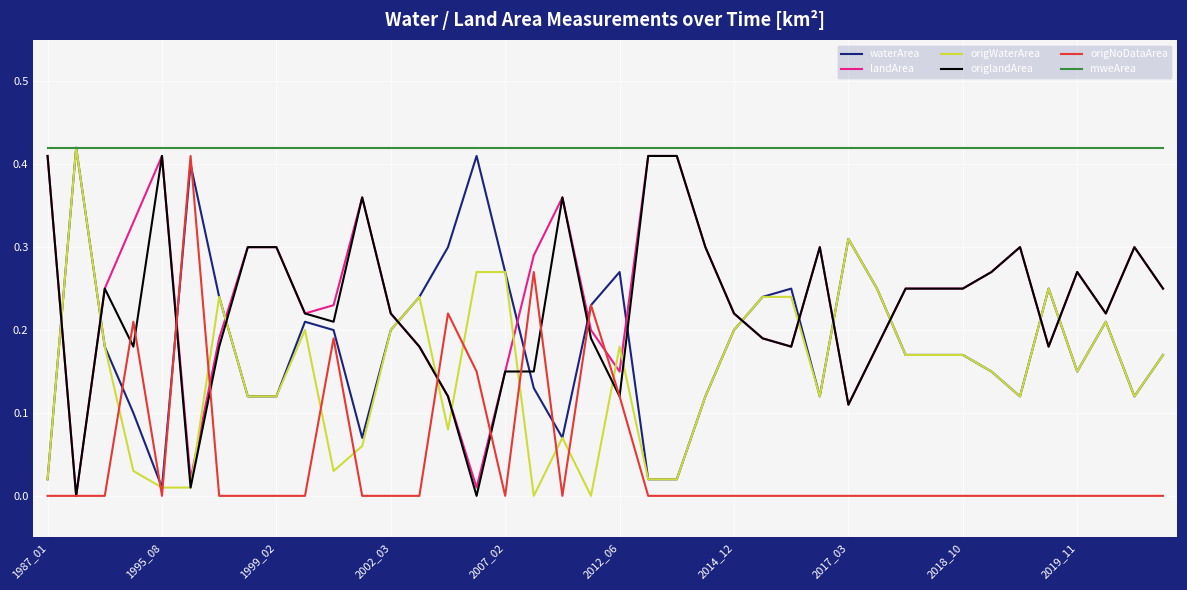

True or false: origWaterArea and landArea intersect in this chart.

True